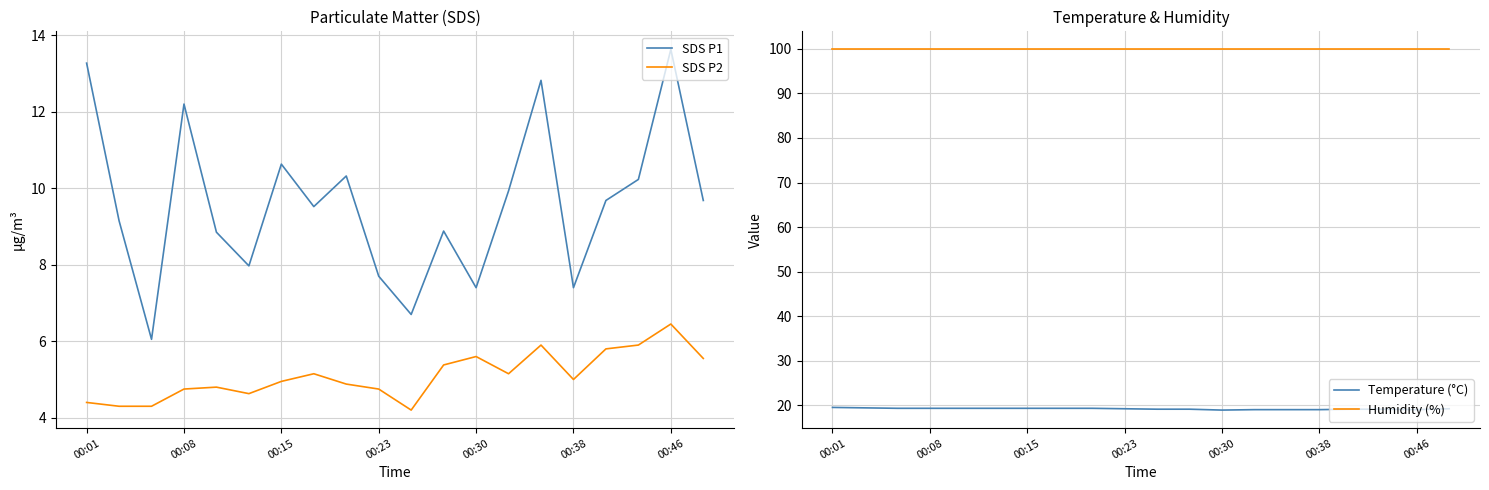

What is the difference between the maximum and minimum values in the SDS P1 series?

7.6